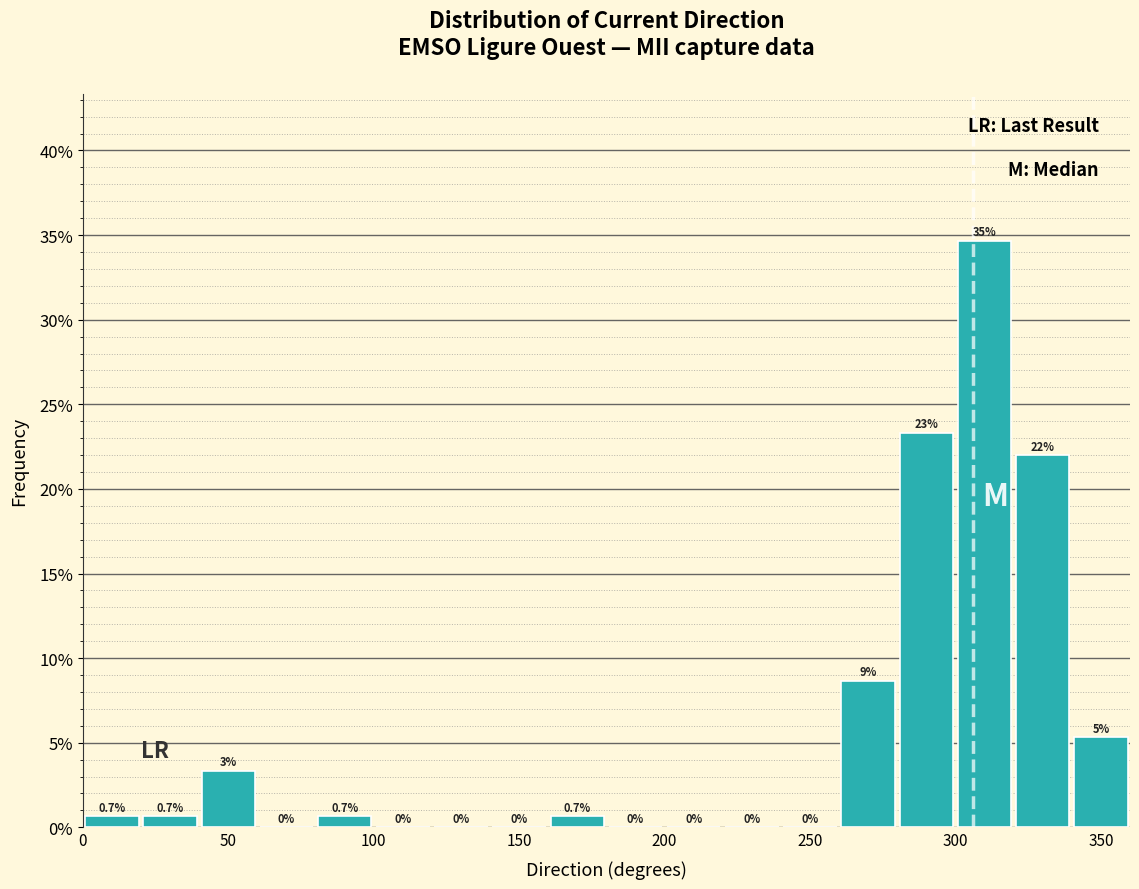

Which range on the x-axis has the tallest bar?

300 to 320